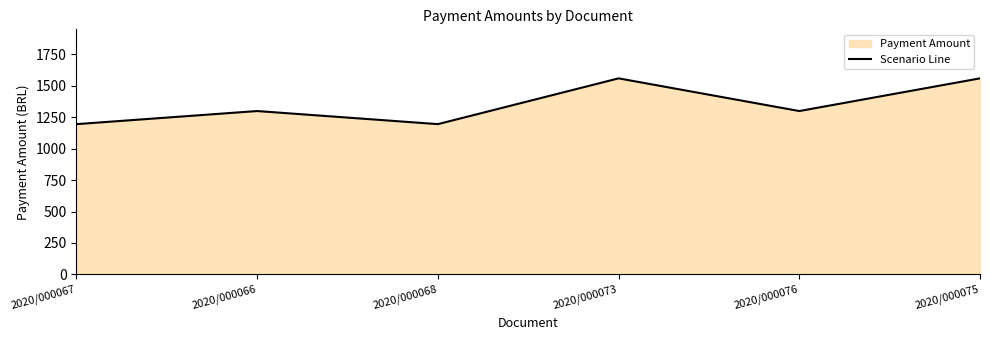

How many data points does each series have?

6